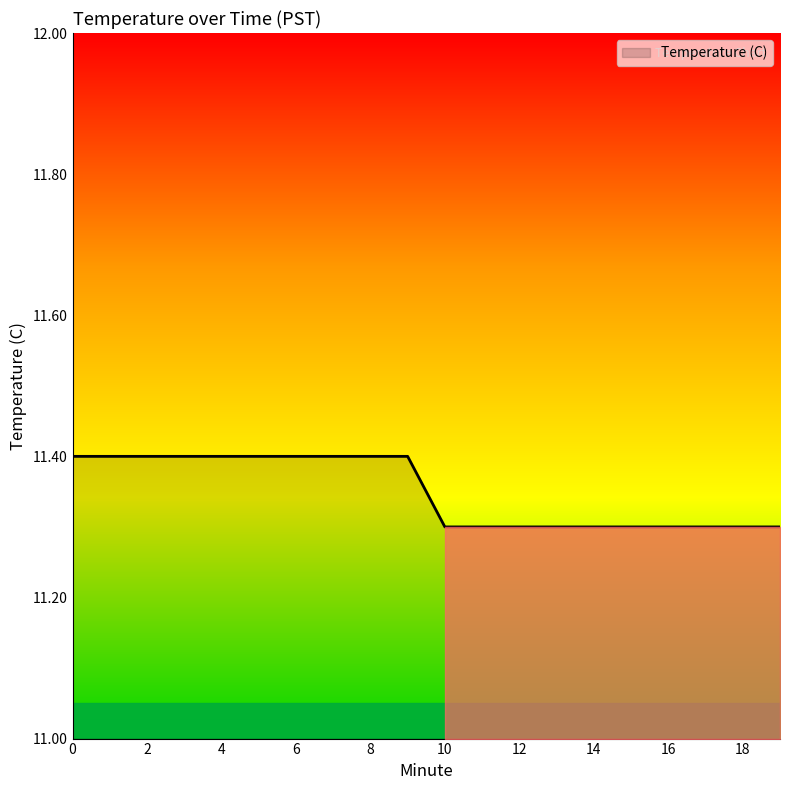

What is the maximum value shown in the chart?

11.4